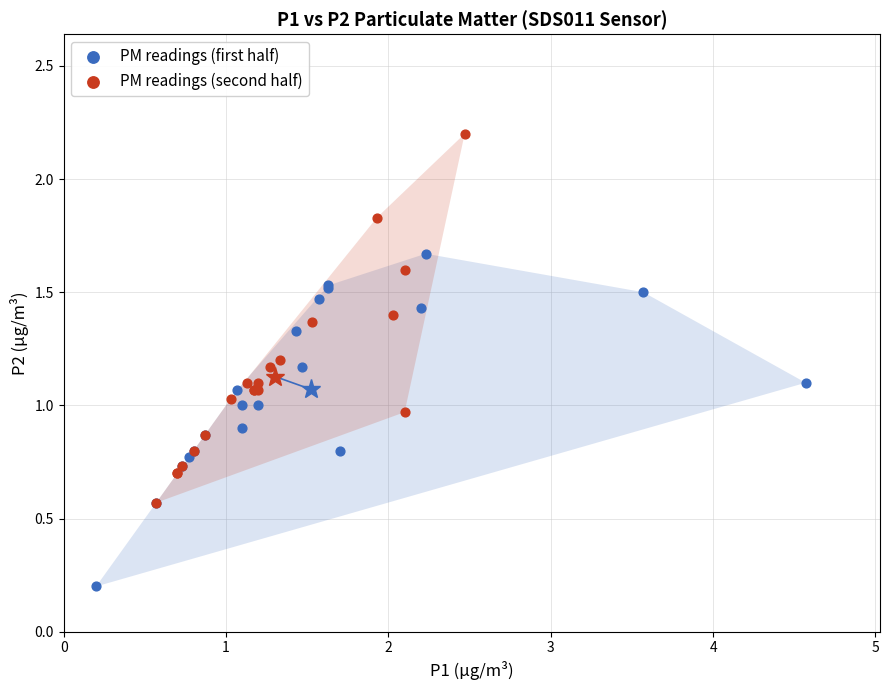

Which series contains the lowest Y value?

PM readings (first half)